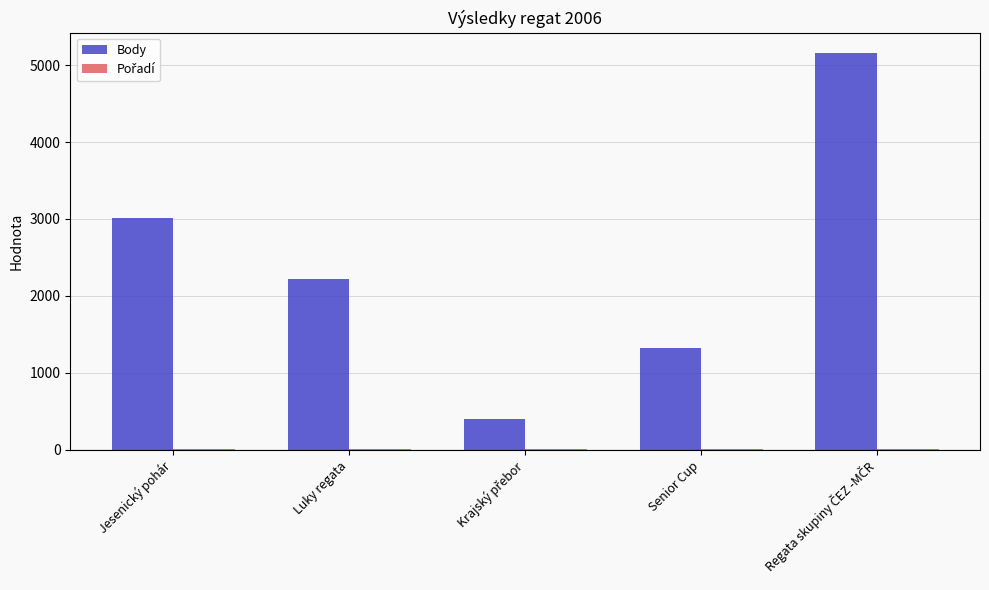

Which series changed the most between Jesenický pohár and Senior Cup?

Body